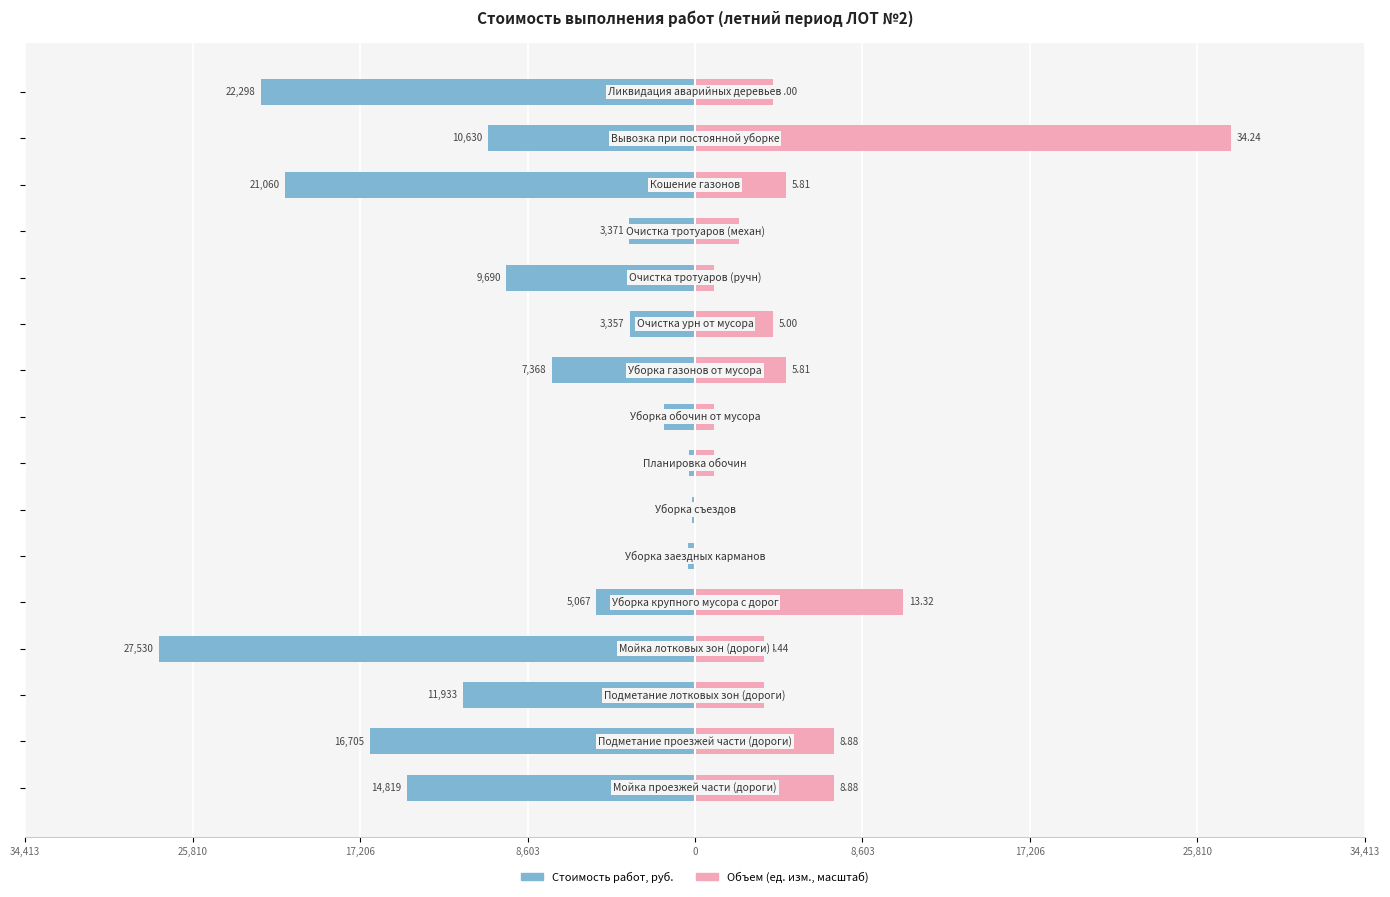

Count the number of categories in the chart.

16